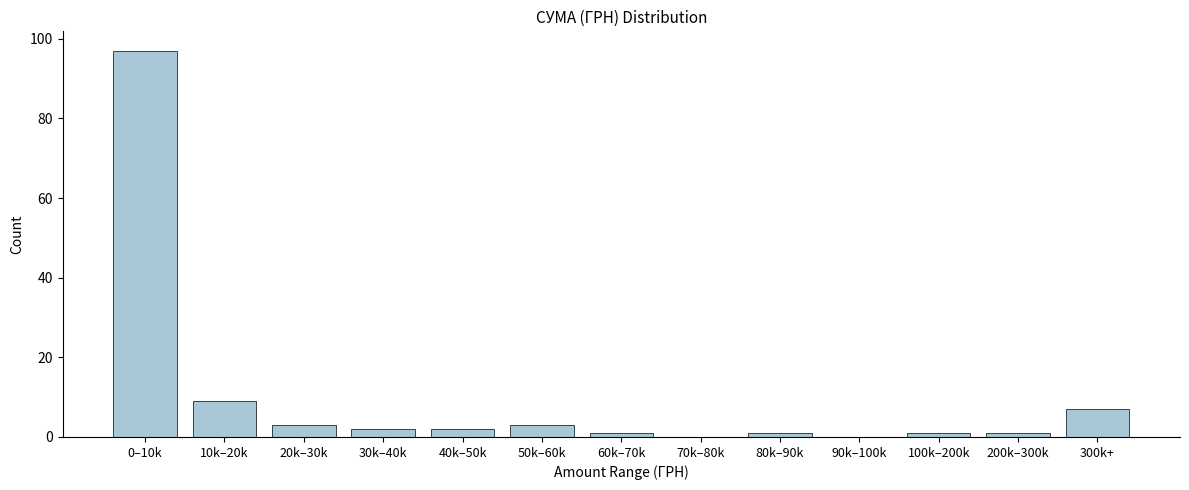

Reading right to left, transcribe all the data shown in this chart.

300k+=7	200k–300k=1	100k–200k=1	90k–100k=0	80k–90k=1	70k–80k=0	60k–70k=1	50k–60k=3	40k–50k=2	30k–40k=2	20k–30k=3	10k–20k=9	0–10k=97